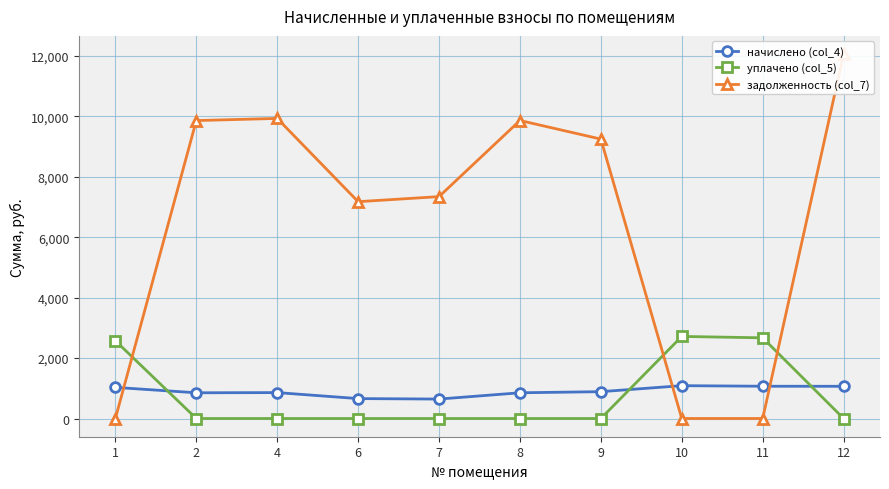

Reading left to right, extract all data points from this chart.

начислено (col_4): 1=1029.1	2=851.2	4=857.3	6=658.8	7=643.4	8=851.3	9=887.9	10=1086.4	11=1068.0	12=1066.0
уплачено (col_5): 1=2572.8	2=0.0	4=0.0	6=0.0	7=0.0	8=0.0	9=0.0	10=2716.1	11=2670.0	12=0.0
задолженность (col_7): 1=0.0	2=9860.1	4=9931.0	6=7175.8	7=7343.1	8=9862.2	9=9247.2	10=0.0	11=0.0	12=12059.5